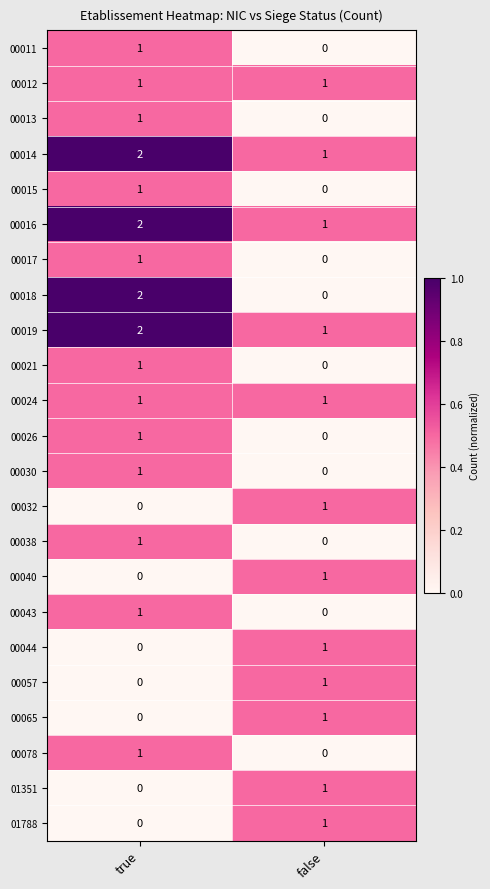

Count the number of data series in this chart.

23